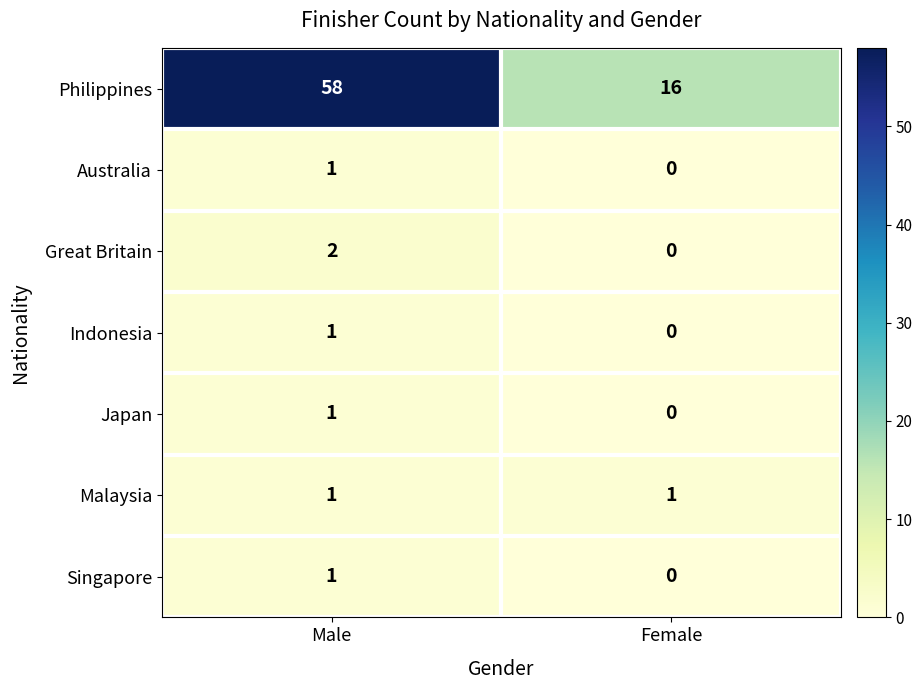

At which label is Indonesia closest to 0?

Female